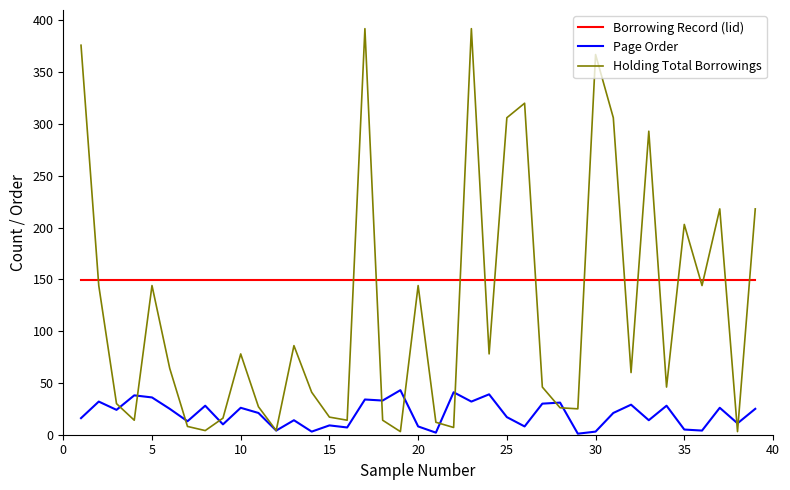

Which series has the widest spread of values?

Holding Total Borrowings